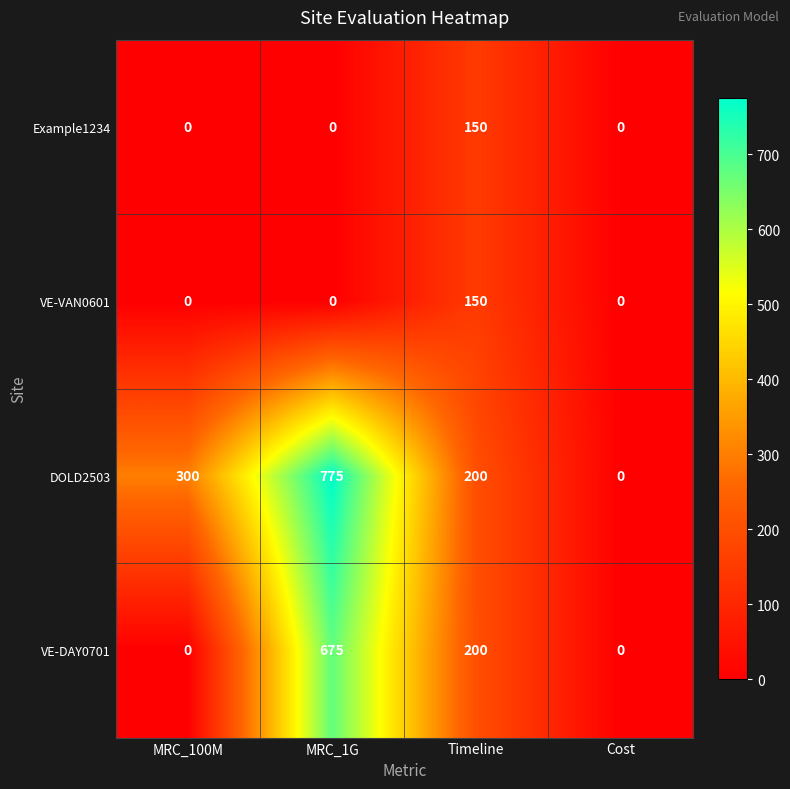

At which category is the sum across all series the highest?

MRC_1G